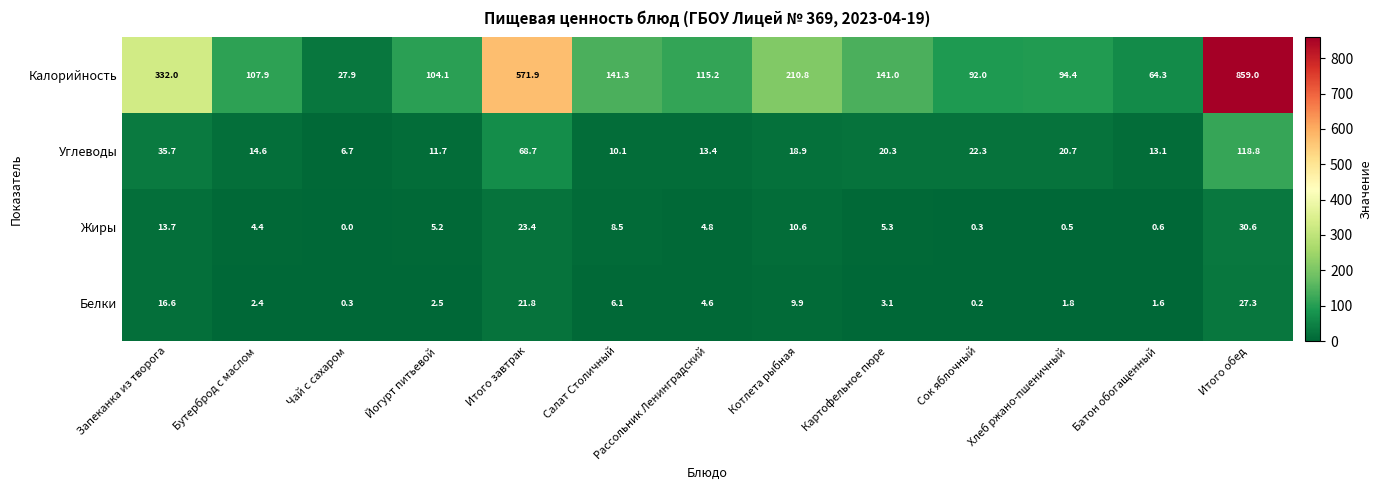

What is the difference between the highest and lowest values at Хлеб ржано-пшеничный?

93.9